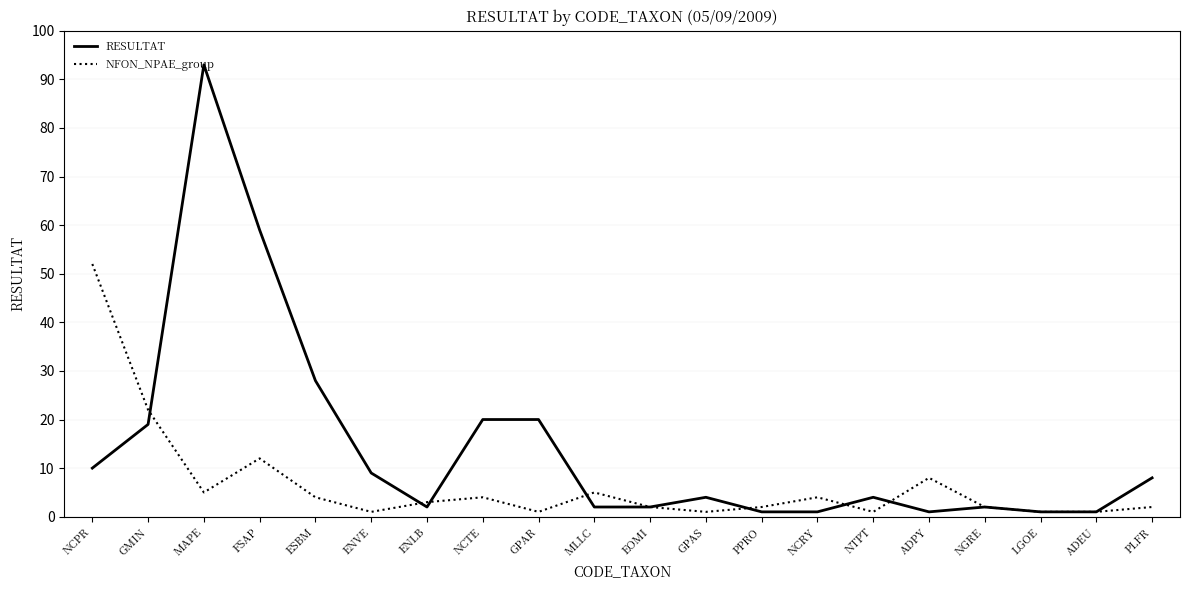

What is the total value across all series at MLLC?

7